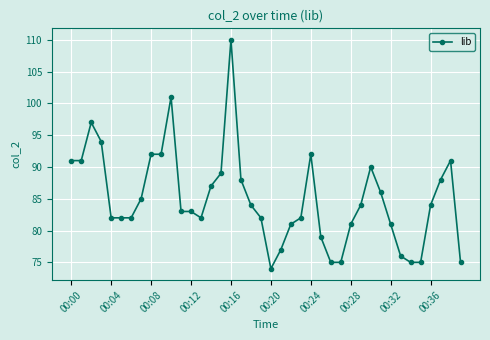

How many data points are less than 84?

20